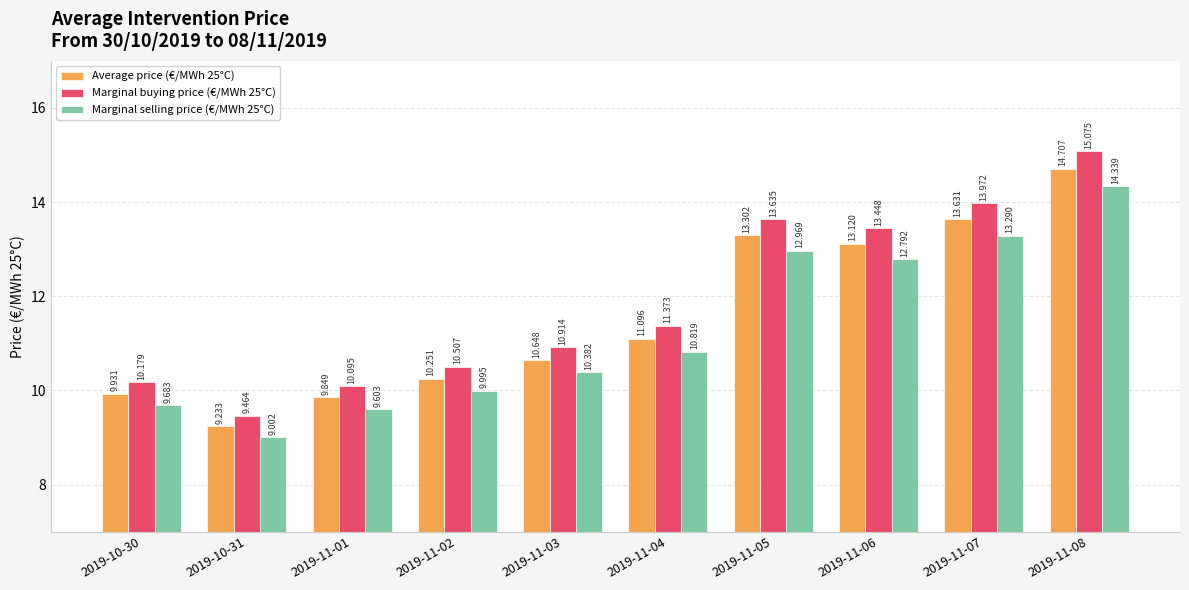

What is the average value of the Average price (€/MWh 25°C) series?

11.6